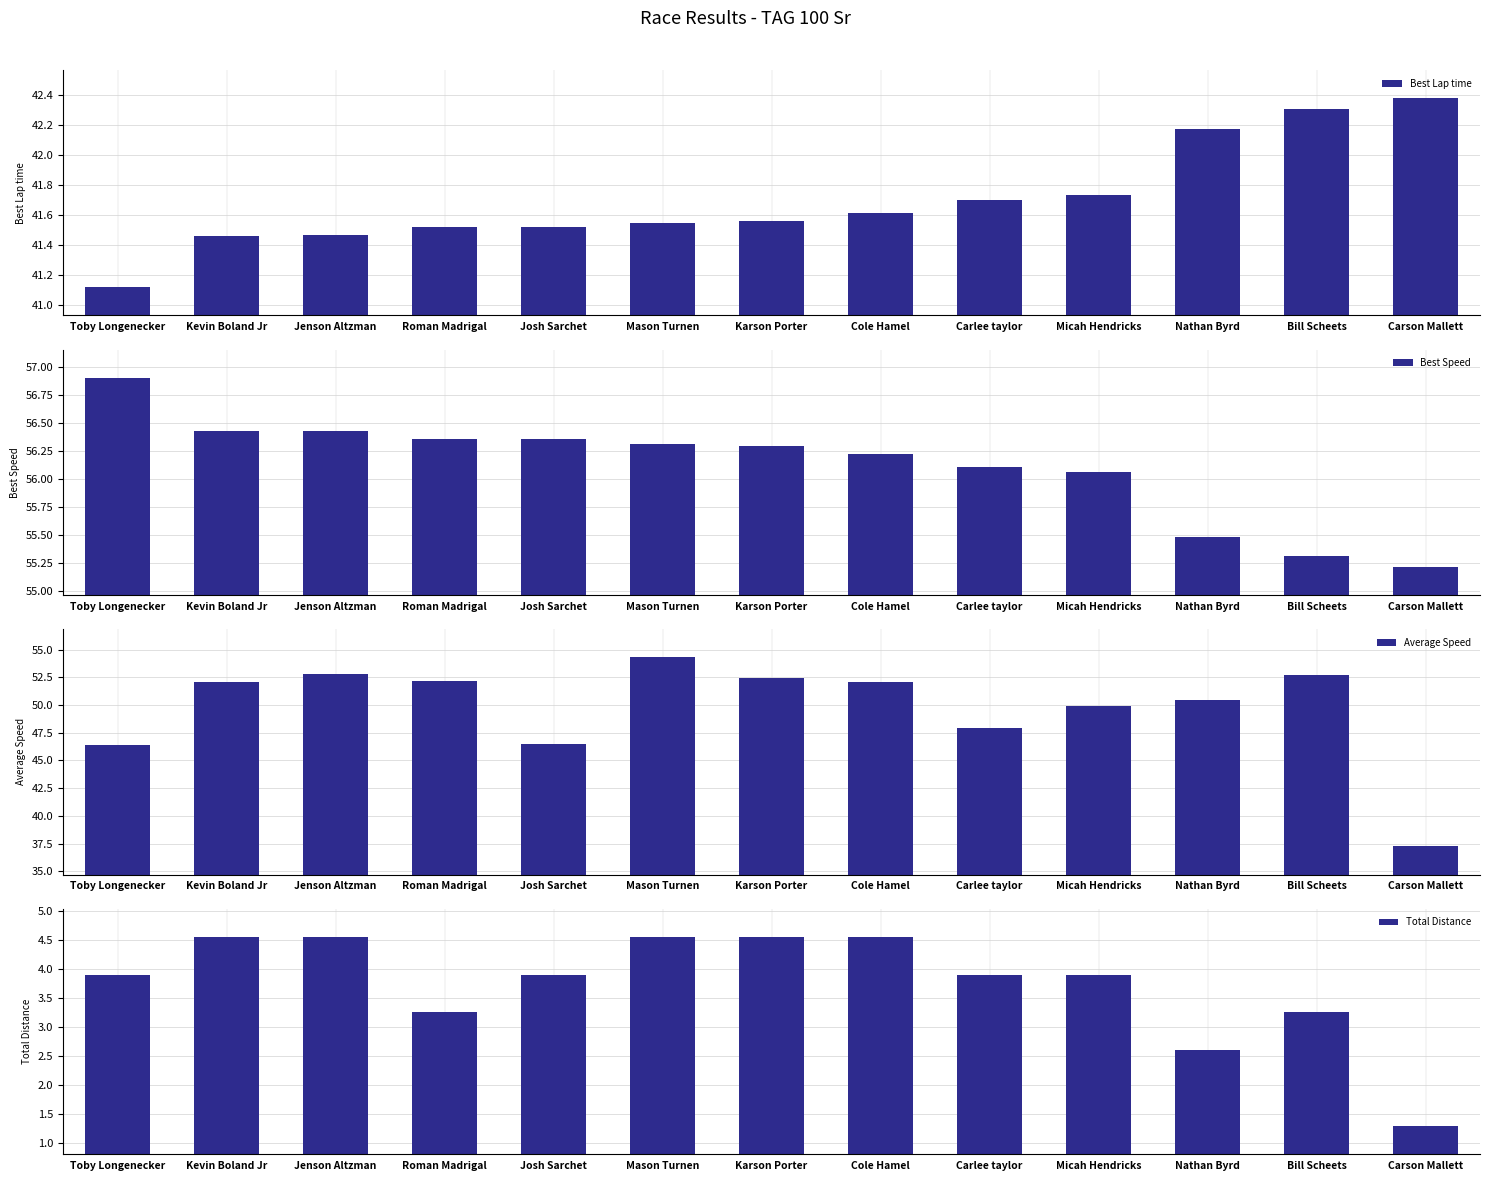

What are all the series names shown in the legend?

Best Lap time, Best Speed, Average Speed, Total Distance